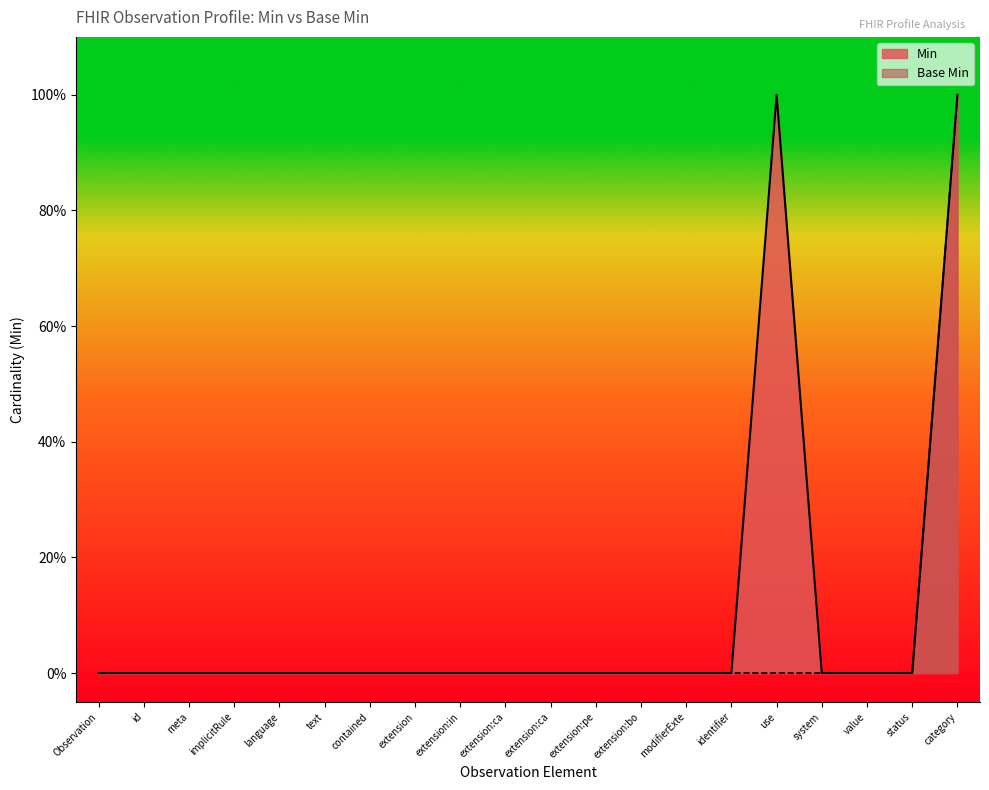

What position from the right is Observation.extension:bodyPosition?

8